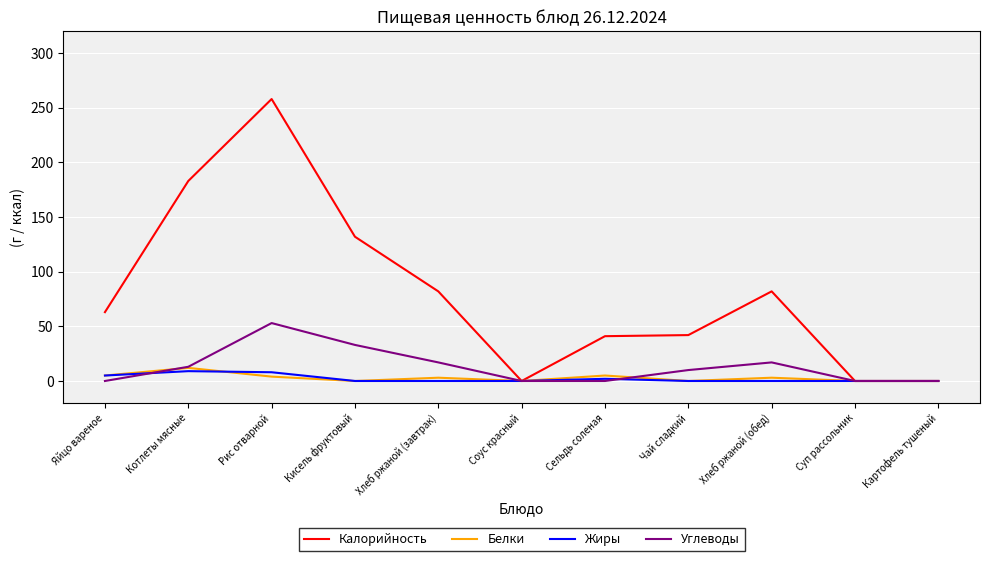

What is the greatest value displayed?

258